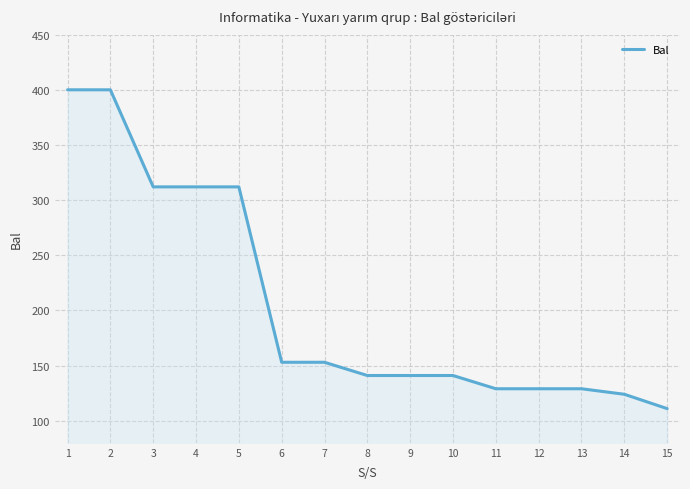

Approximately how many times larger is the value at 8 compared to 2?

0.4